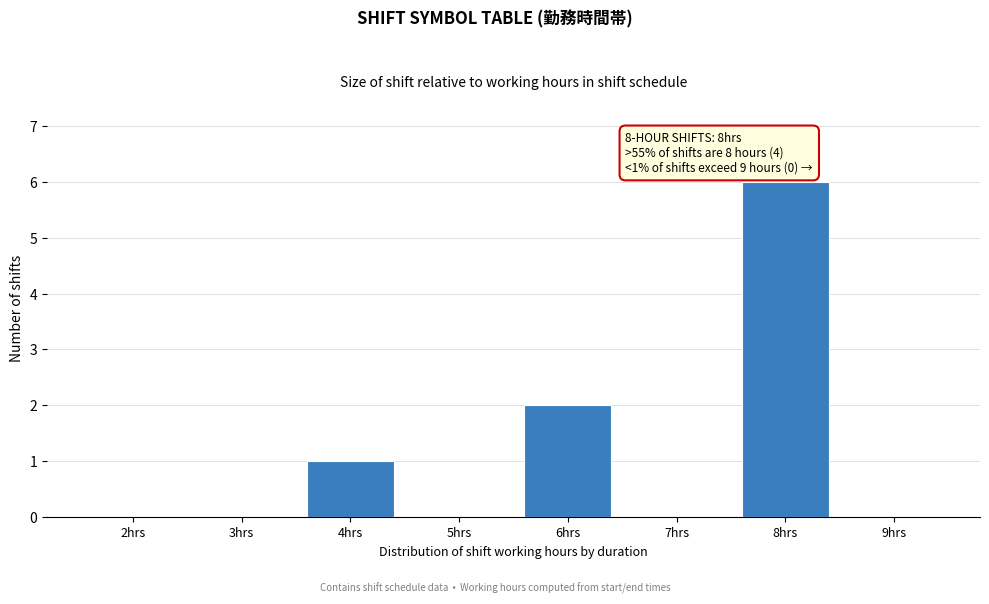

Reading left to right, what are all the values shown in this chart?

2hrs=0	3hrs=0	4hrs=1	5hrs=0	6hrs=2	7hrs=0	8hrs=6	9hrs=0